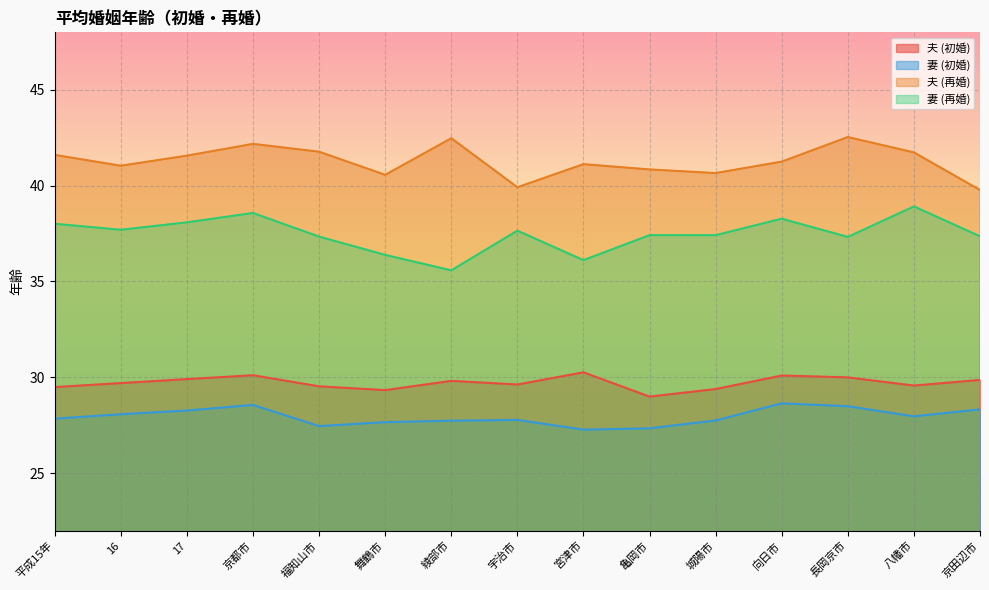

Reading left to right, list all the values displayed in this chart.

夫 (初婚): 平成15年=29.5	16=29.7	17=29.9	京都市=30.1	福知山市=29.5	舞鶴市=29.3	綾部市=29.8	宇治市=29.6	宮津市=30.3	亀岡市=29.0	城陽市=29.4	向日市=30.1	長岡京市=30.0	八幡市=29.6	京田辺市=29.9
妻 (初婚): 平成15年=27.8	16=28.1	17=28.3	京都市=28.6	福知山市=27.5	舞鶴市=27.7	綾部市=27.7	宇治市=27.8	宮津市=27.3	亀岡市=27.3	城陽市=27.7	向日市=28.6	長岡京市=28.5	八幡市=28.0	京田辺市=28.3
夫 (再婚): 平成15年=41.6	16=41.0	17=41.6	京都市=42.2	福知山市=41.8	舞鶴市=40.6	綾部市=42.5	宇治市=39.9	宮津市=41.1	亀岡市=40.8	城陽市=40.7	向日市=41.3	長岡京市=42.5	八幡市=41.7	京田辺市=39.8
妻 (再婚): 平成15年=38.0	16=37.7	17=38.1	京都市=38.6	福知山市=37.3	舞鶴市=36.4	綾部市=35.6	宇治市=37.6	宮津市=36.1	亀岡市=37.4	城陽市=37.4	向日市=38.3	長岡京市=37.3	八幡市=38.9	京田辺市=37.4